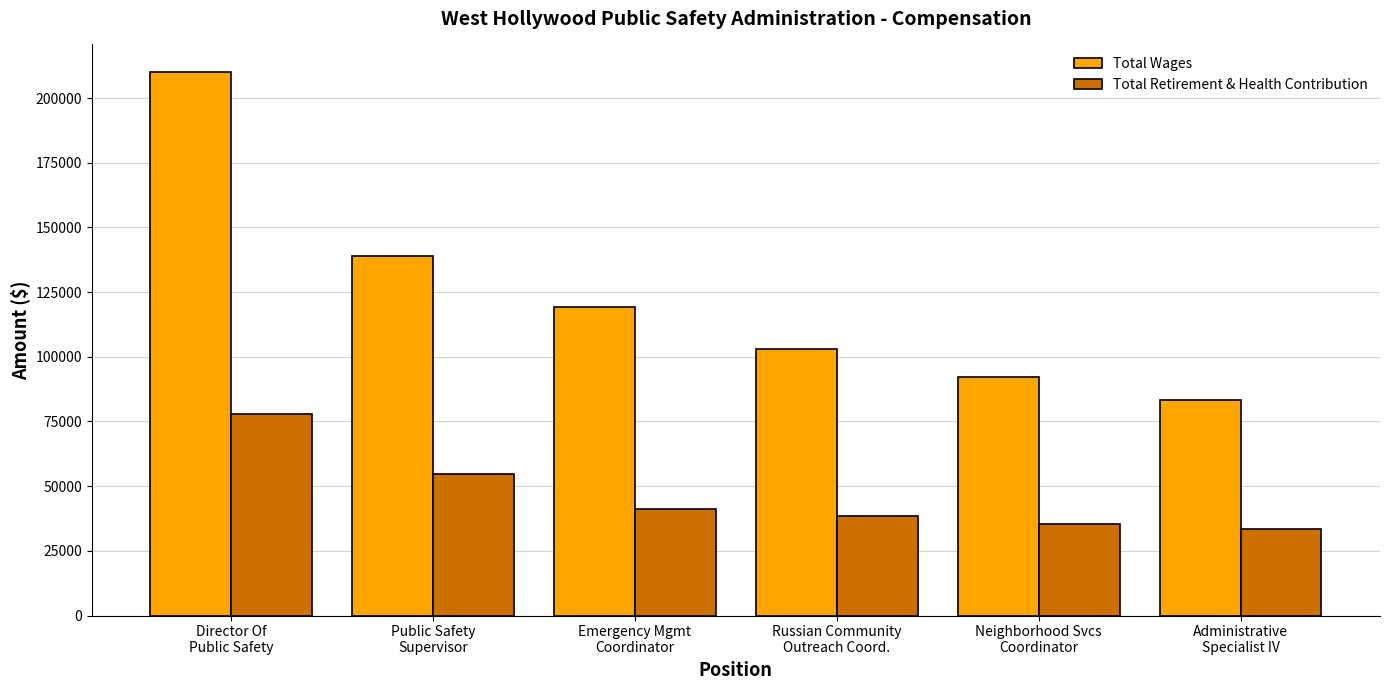

At which label does Total Wages first exceed 119176?

Director Of
Public Safety